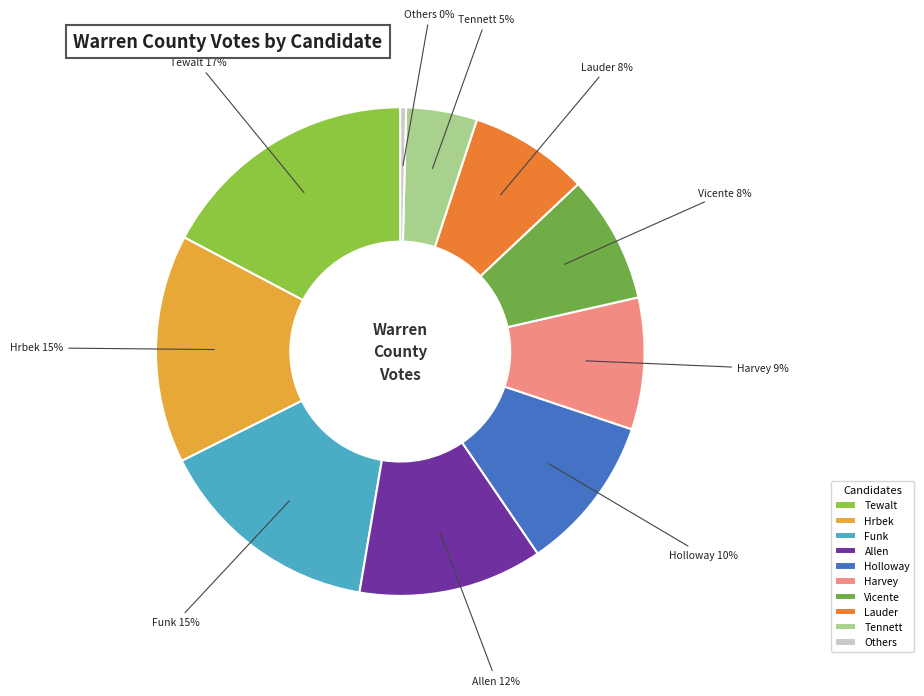

To the nearest percent, what is the difference between the largest and smallest slice percentages?

17%